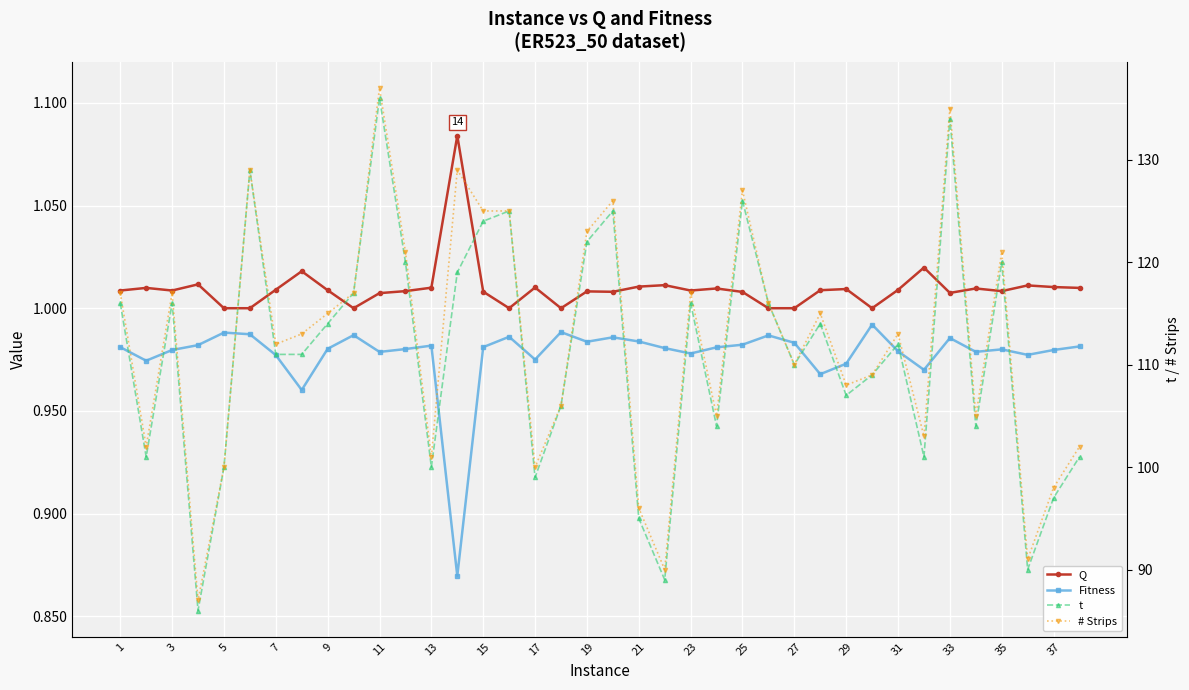

Which series has the largest range (max minus min)?

t